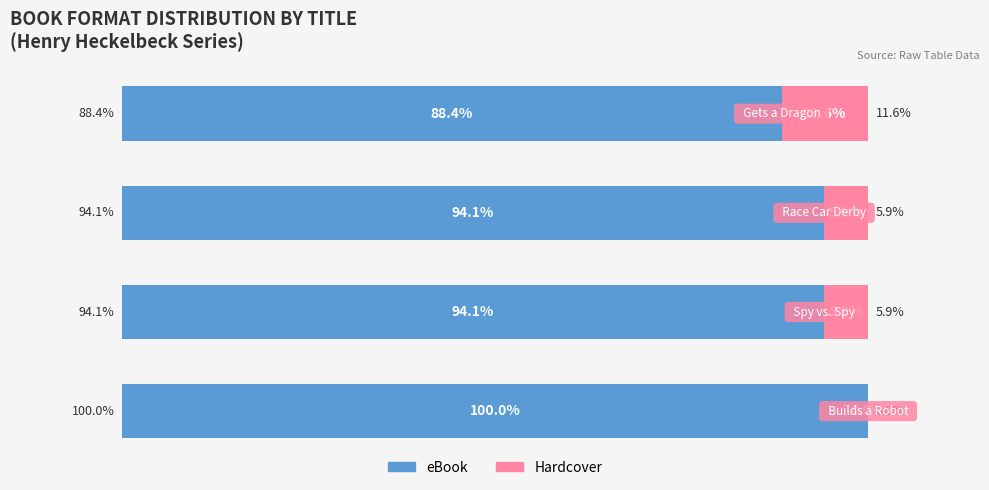

What is the value of the eBook bar at the 1st from the left?

100.0